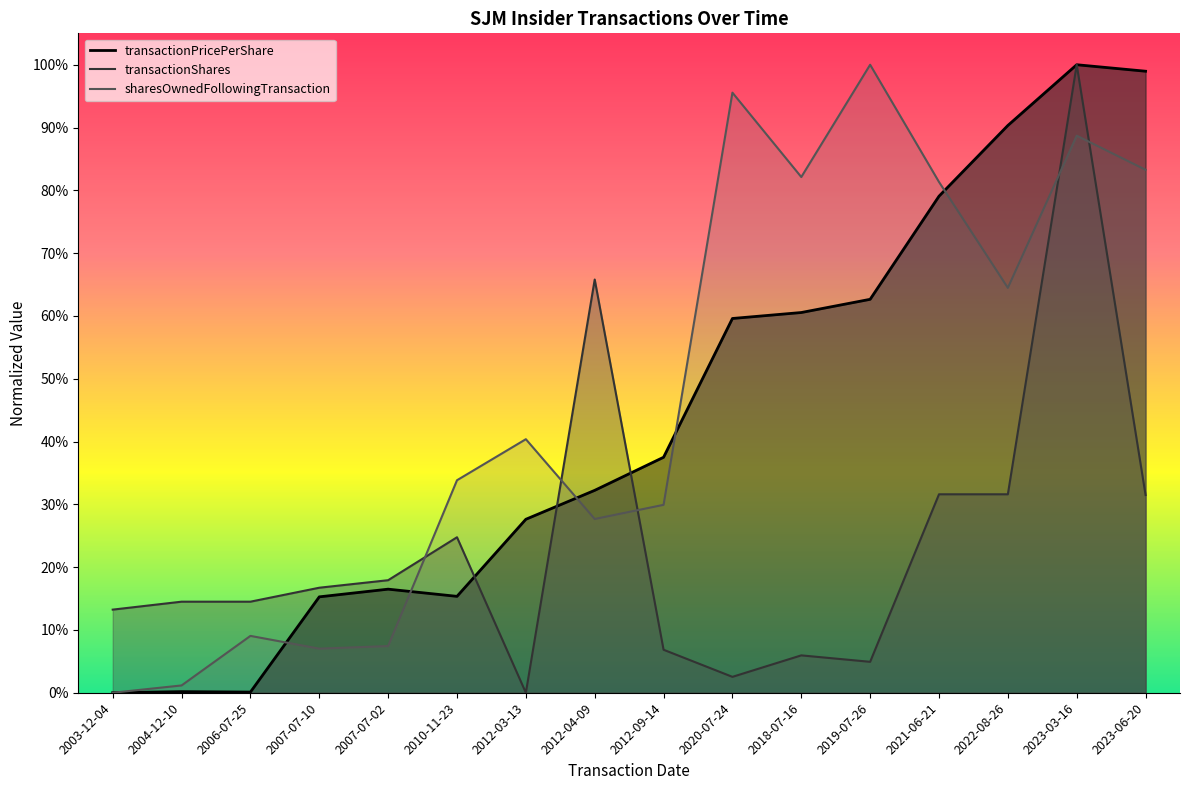

At how many categories does at least one series exceed 0?

16